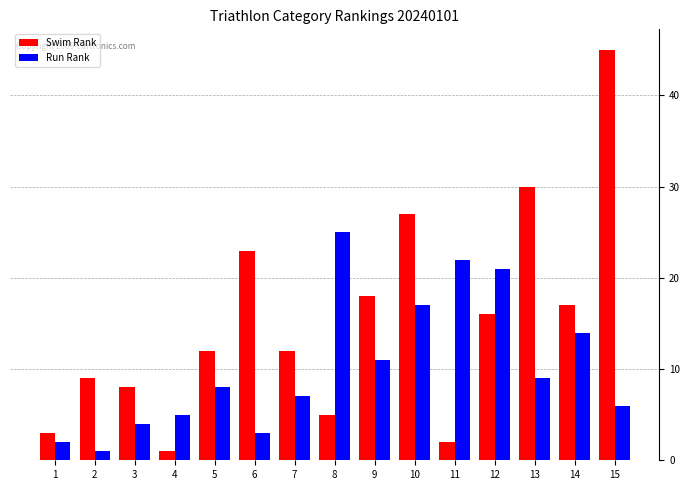

List the series in order of their overall mean, lowest first.

Run Rank, Swim Rank